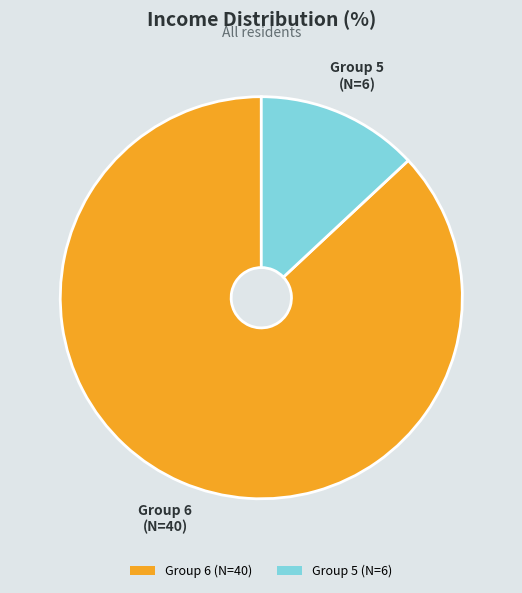

Is there any slice that represents more than half of the pie?

Yes